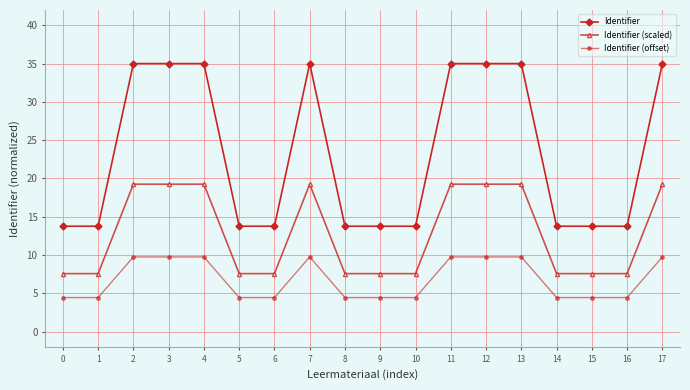

Between 11 and 15, which series saw the biggest shift?

Identifier